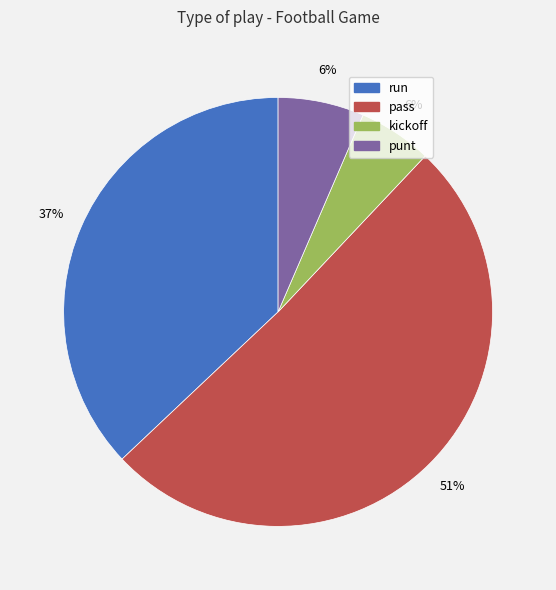

True or false: punt accounts for 16% of the total.

False